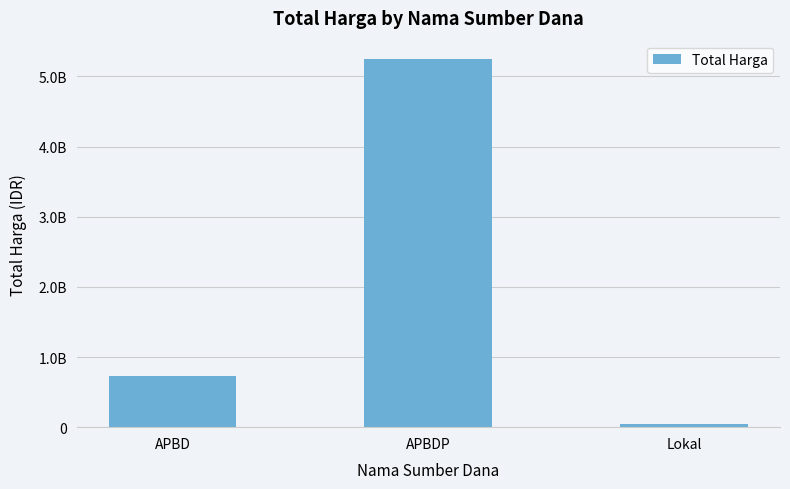

List the labels in order of value, largest first.

APBDP, APBD, Lokal